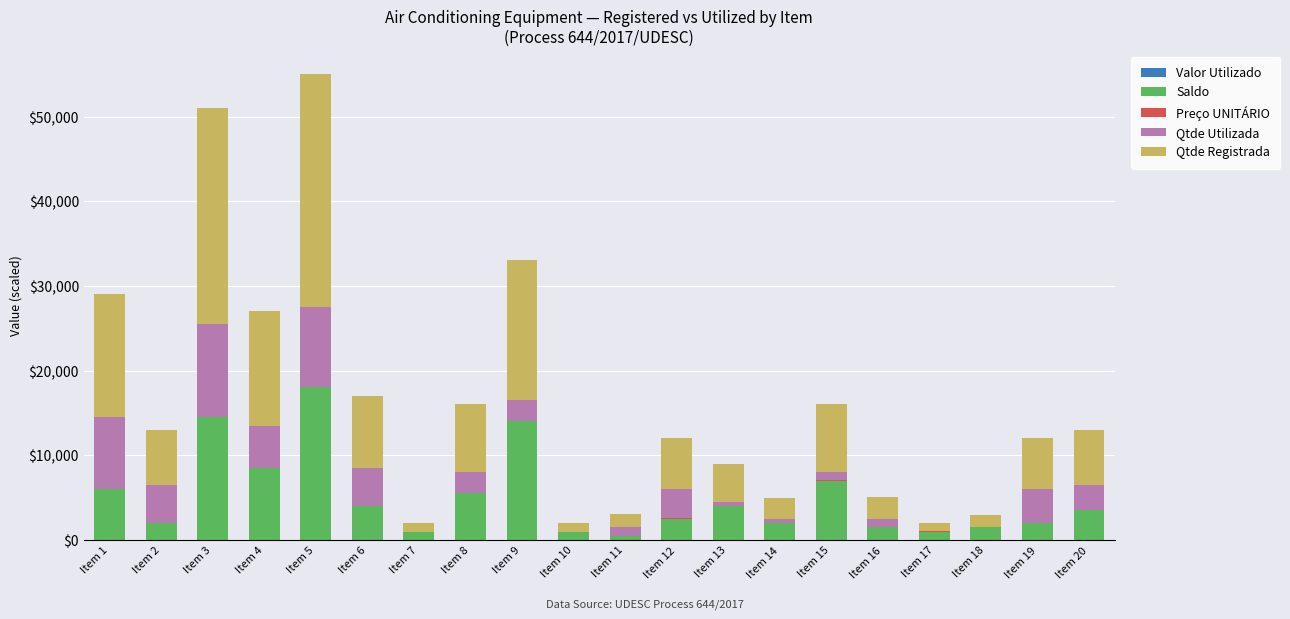

Are the bars grouped side by side (vs. stacked)?

No